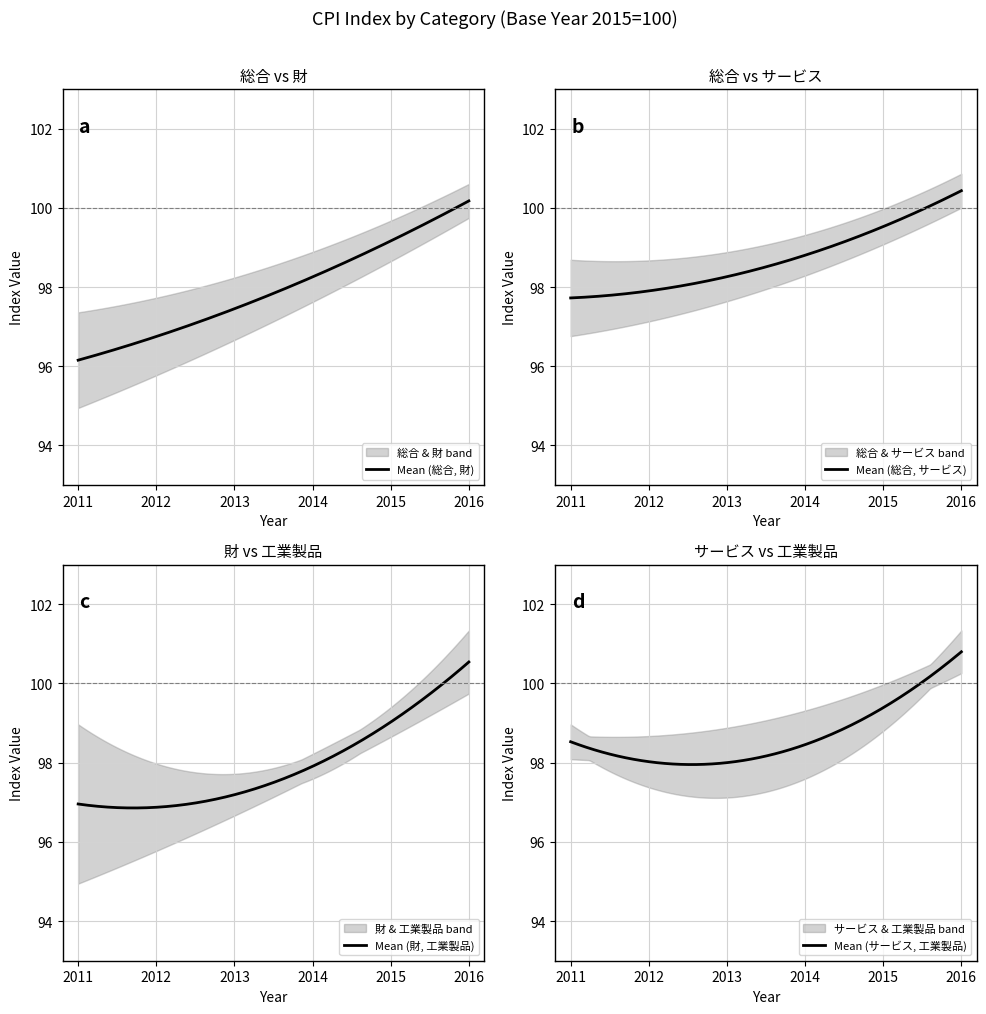

What are all the series names shown in the legend?

総合, 財, サービス, 工業製品